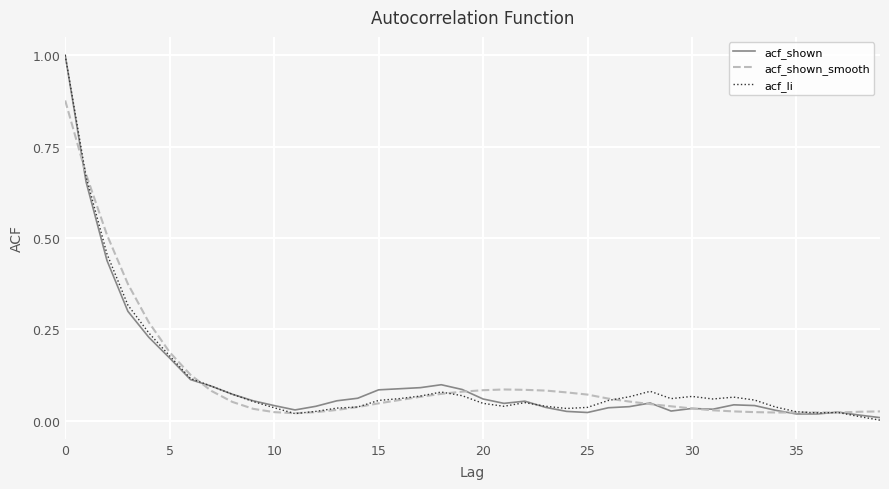

What is the maximum value for acf_li?

1.0